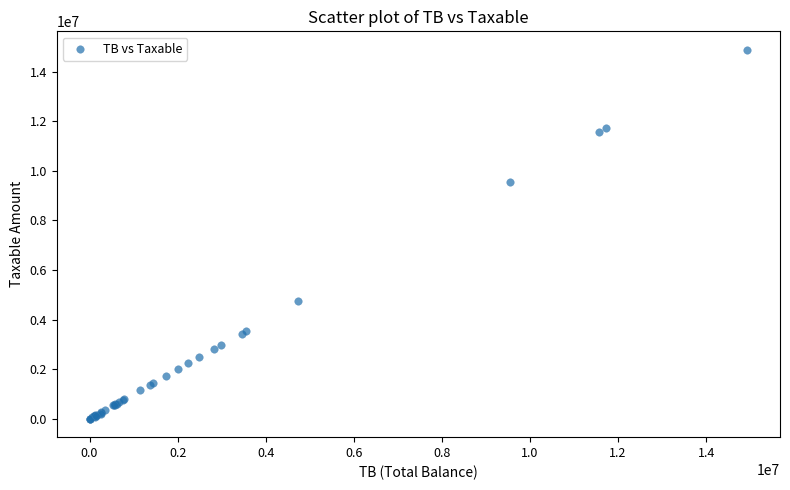

What Y value in the scatter plot is closest to 7443929?

9536057.6